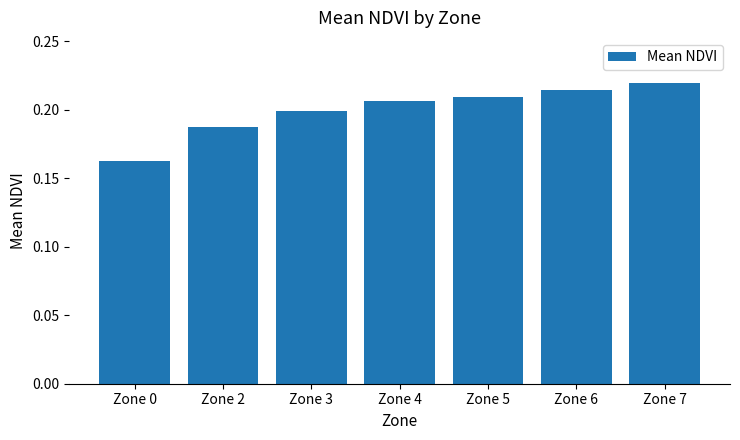

Is it true that the value at Zone 7 is 0.2?

True